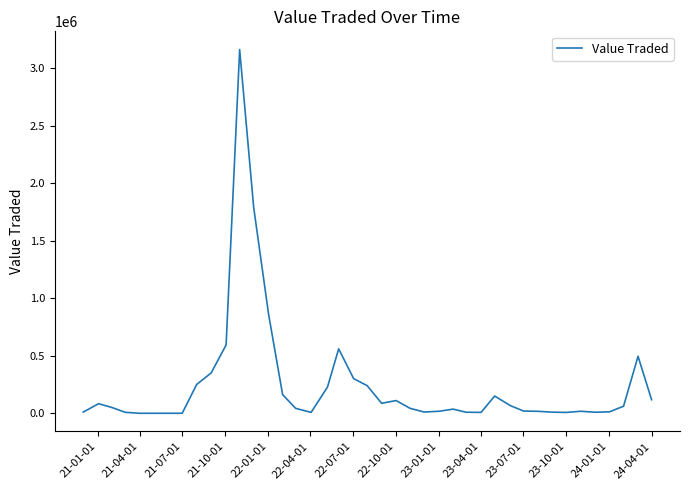

What is the difference between the maximum and minimum values?

3161222